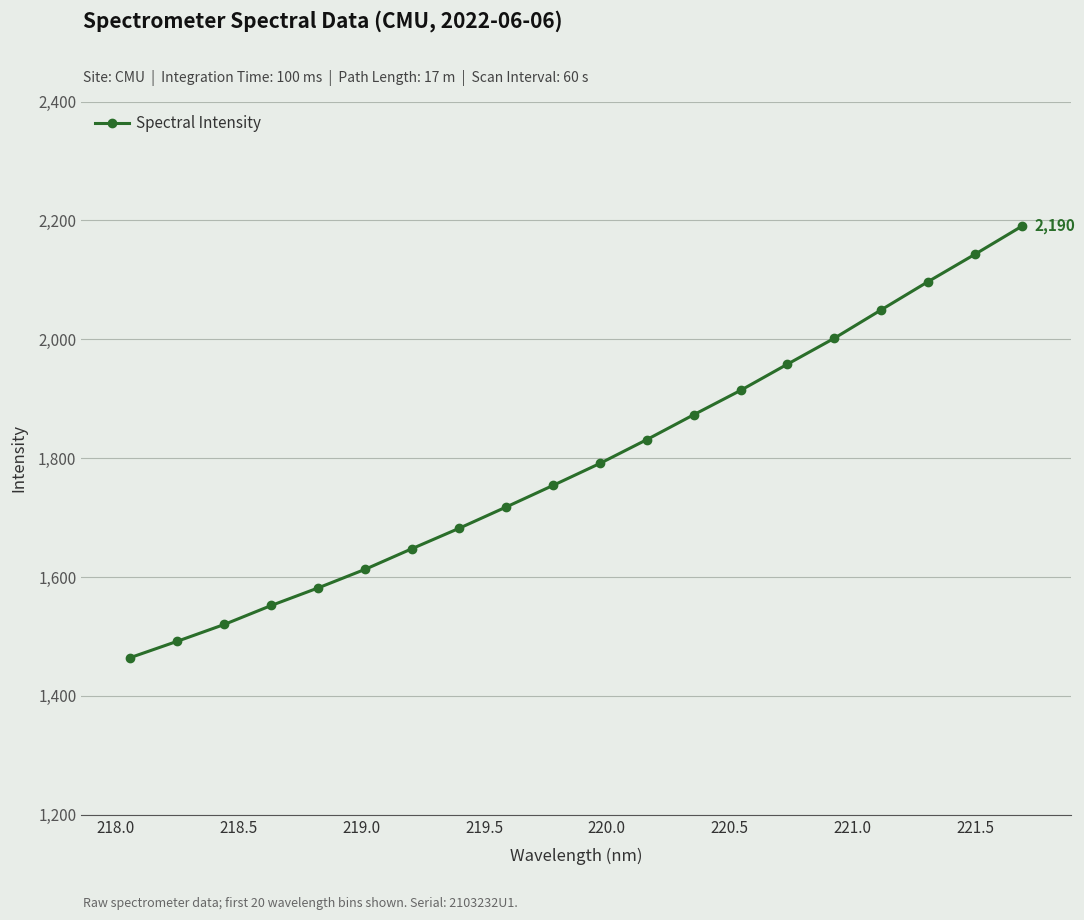

What is the value of the 19th point from the left?

2143.0